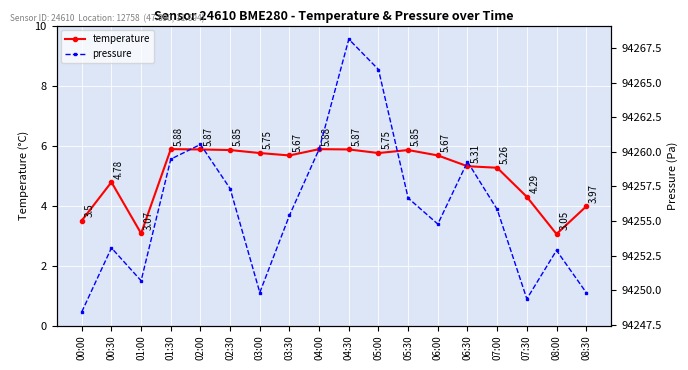

How many data points in pressure are above 94255?

10